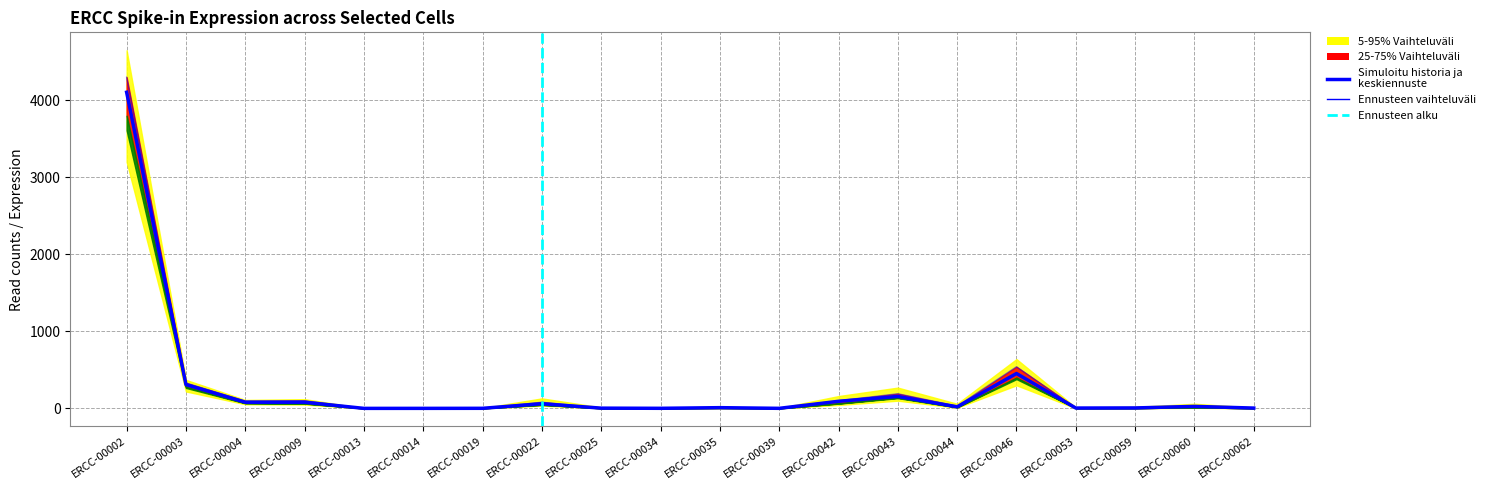

True or false: AAGGCTTGGGACTT.1 has more than 1 points higher than both neighbors.

True